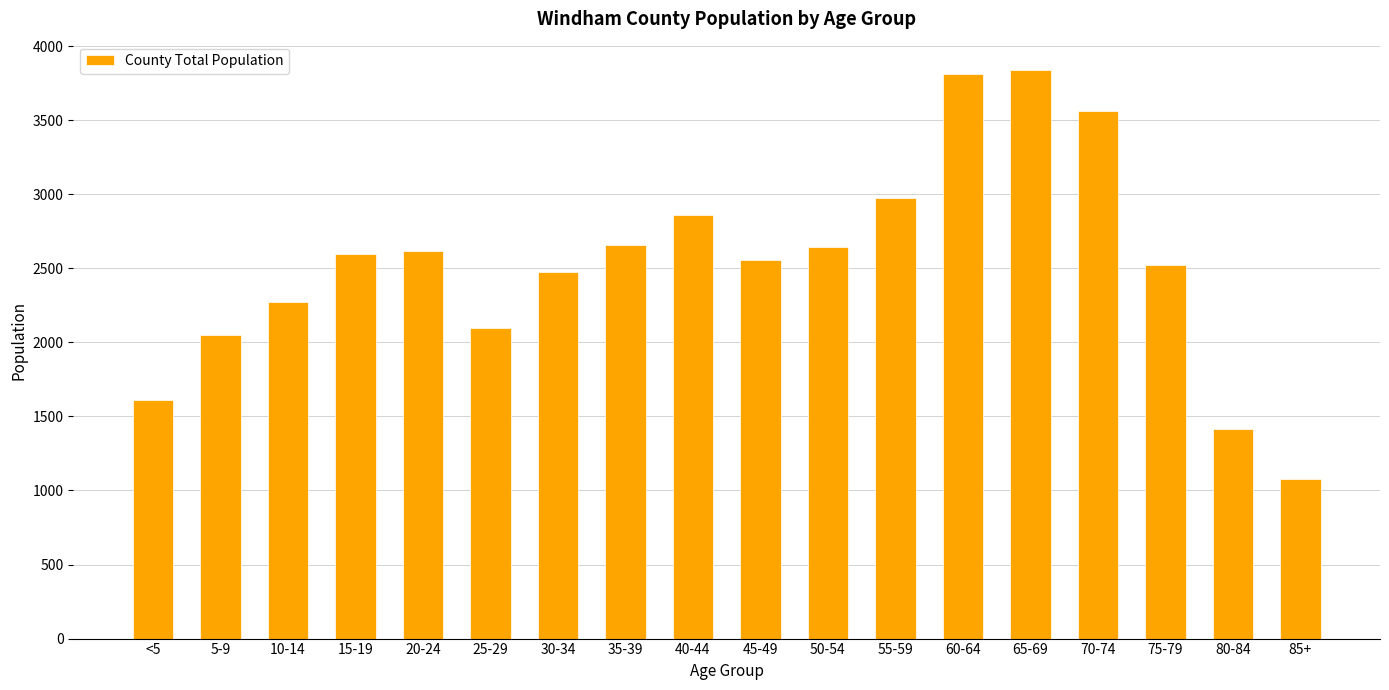

How many series are shown in this chart?

1